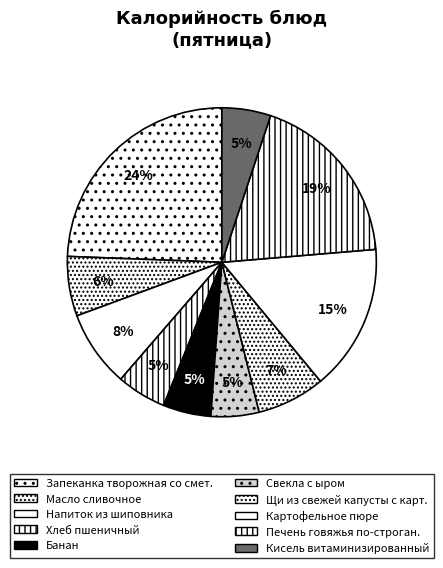

True or false: Масло сливочное accounts for 6% of the total.

True